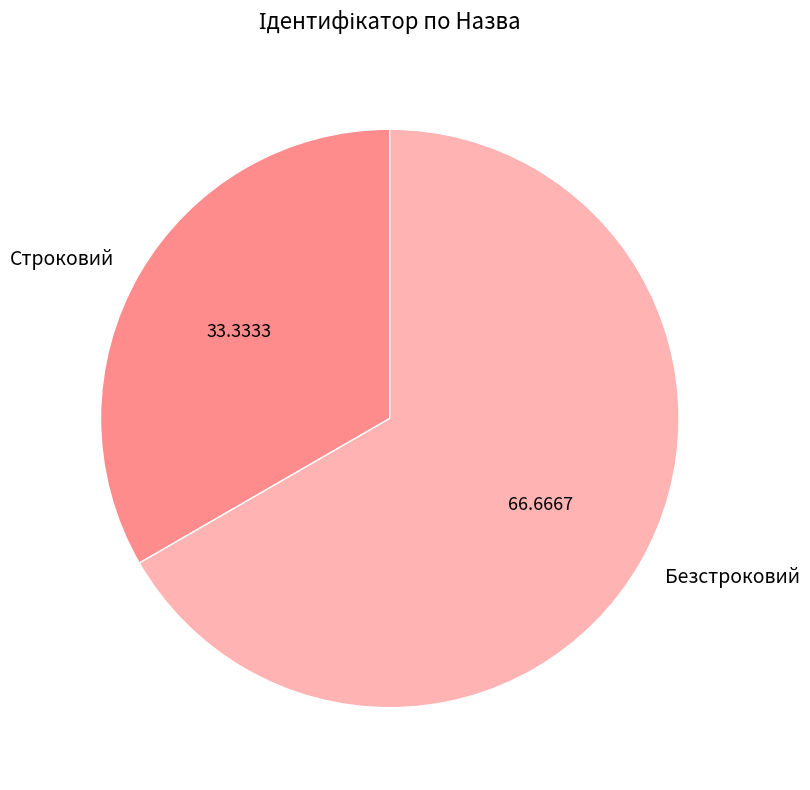

How many slices are in this pie chart?

2